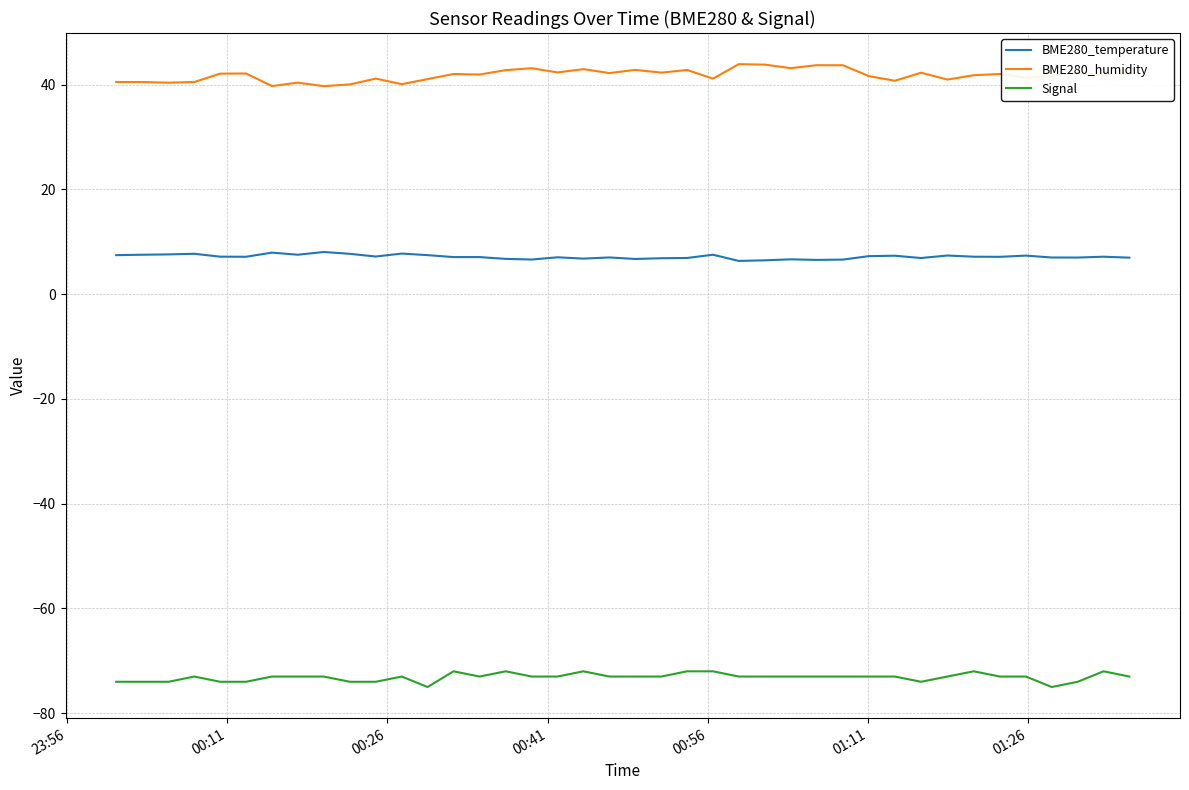

List the series in order of their peak value, lowest first.

Signal, BME280_temperature, BME280_humidity